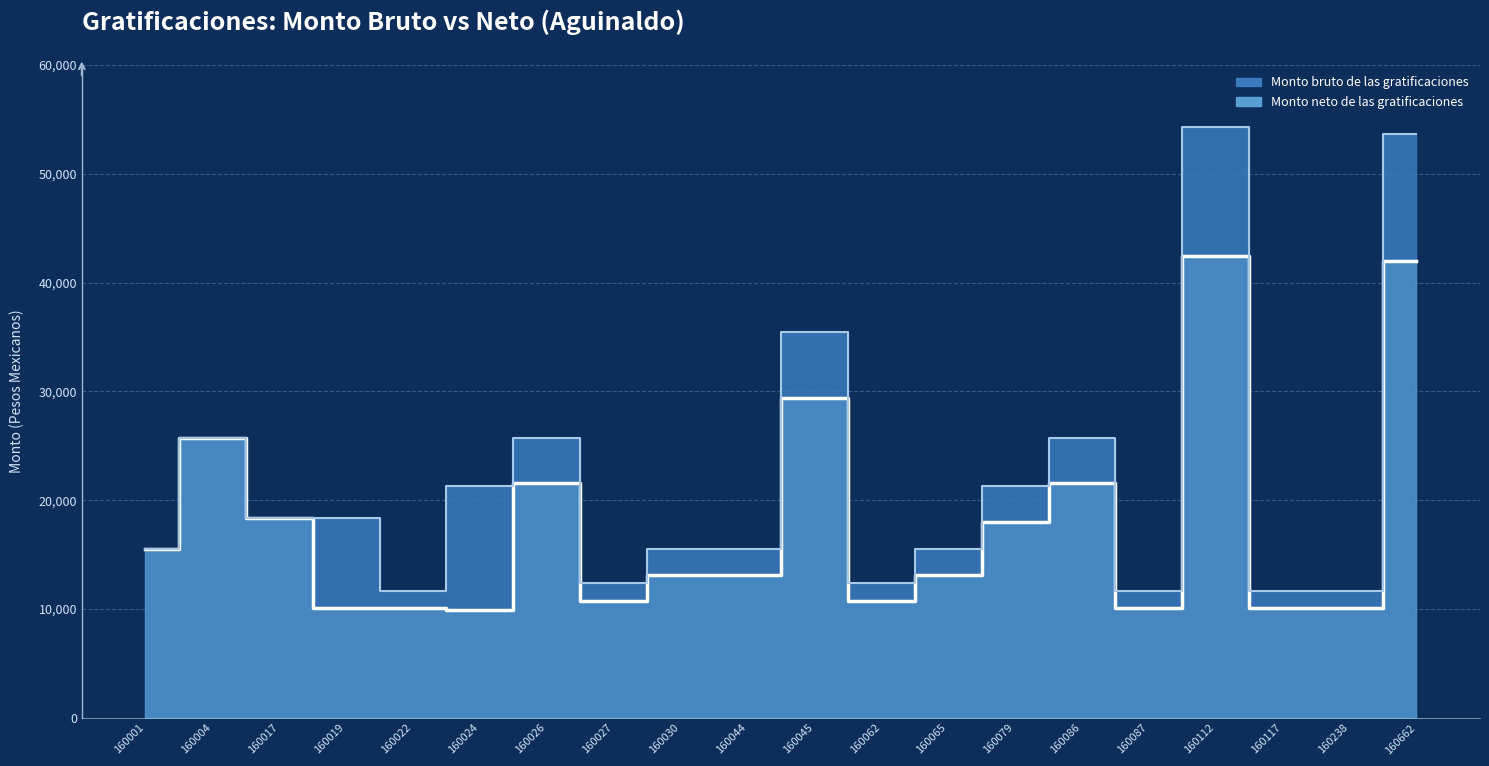

At which category does Monto neto de las gratificaciones reach its first local valley?

160019